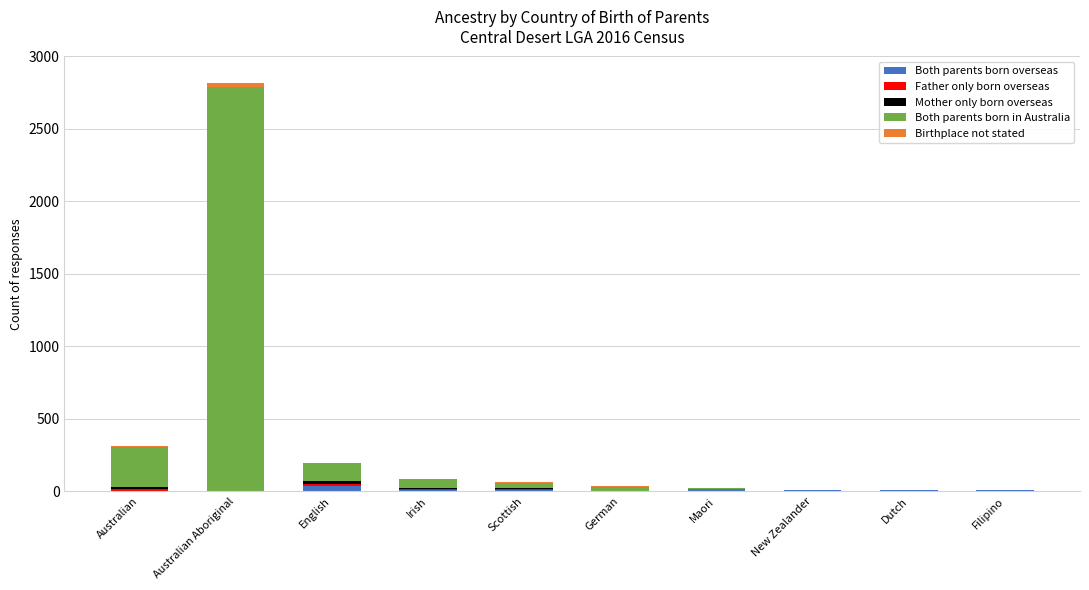

At which category is the sum across all series the highest?

Australian Aboriginal